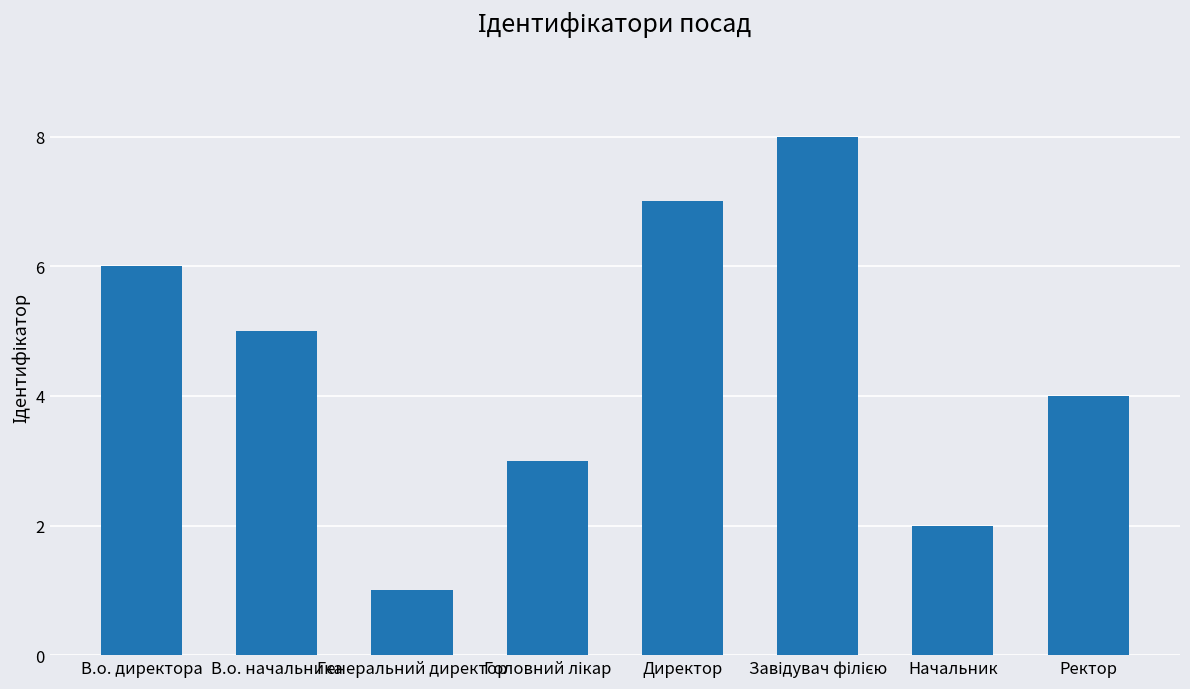

How many values are between 3 and 7?

5